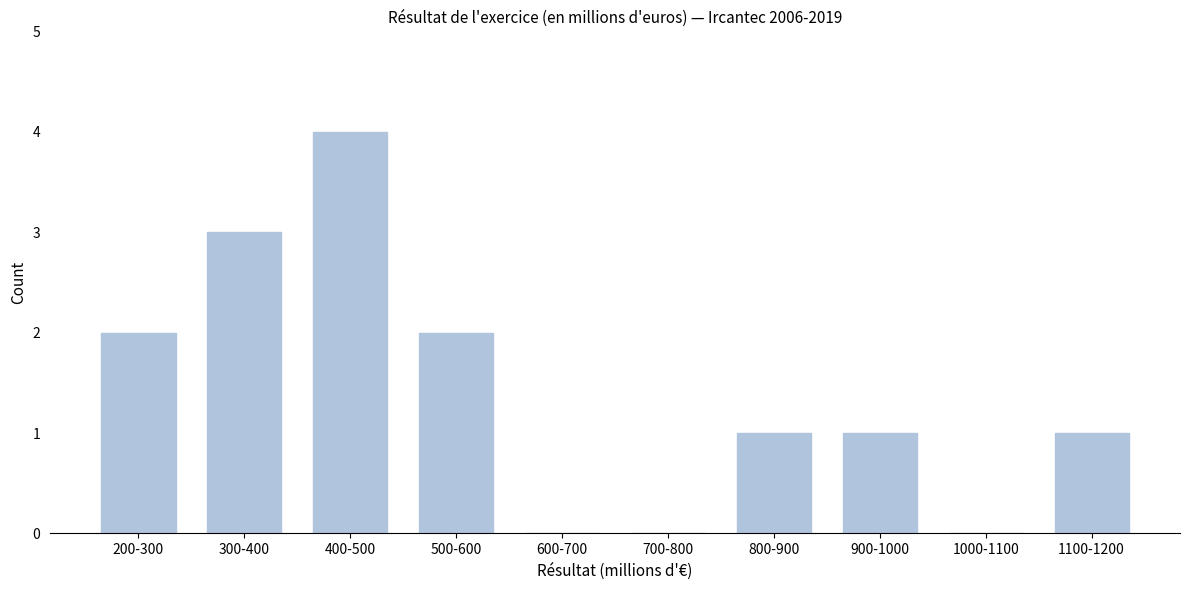

Reading right to left, transcribe all the data shown in this chart.

1100-1200=1	1000-1100=0	900-1000=1	800-900=1	700-800=0	600-700=0	500-600=2	400-500=4	300-400=3	200-300=2